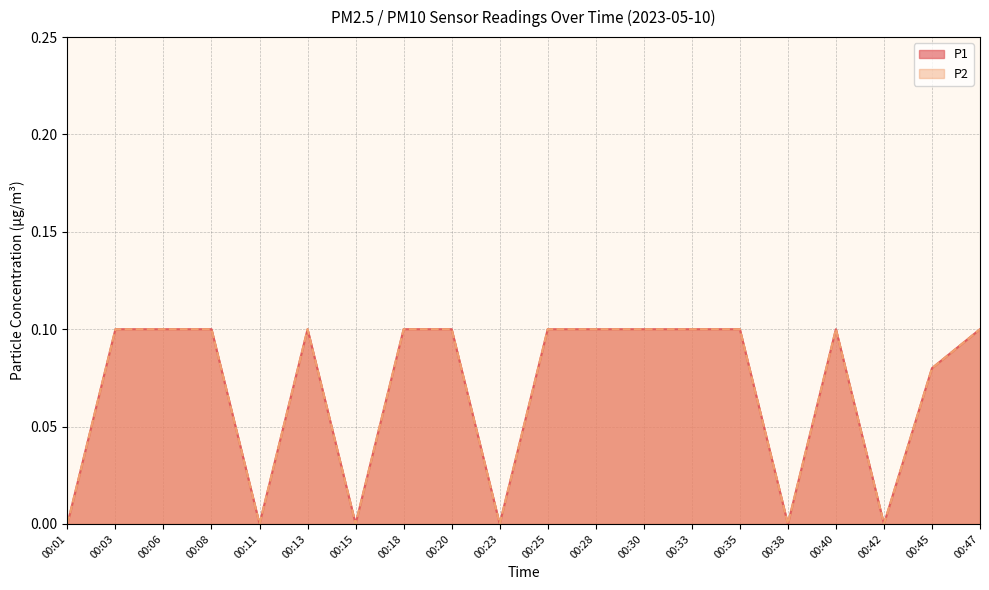

Which series has the widest spread of values?

P1